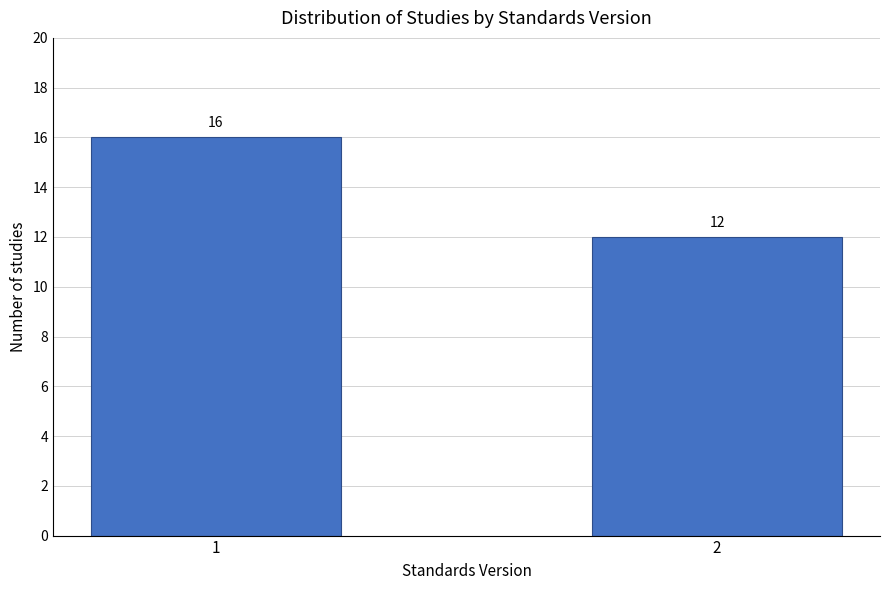

Reading right to left, what are all the values shown in this chart?

2=12	1=16